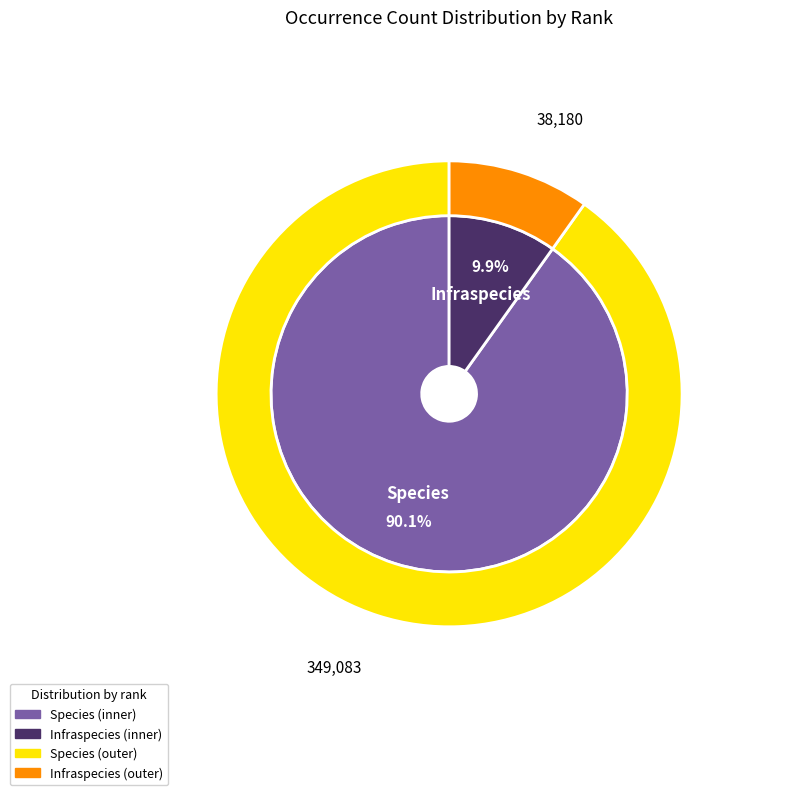

How much of the chart is everything except Infraspecies?

90.1%